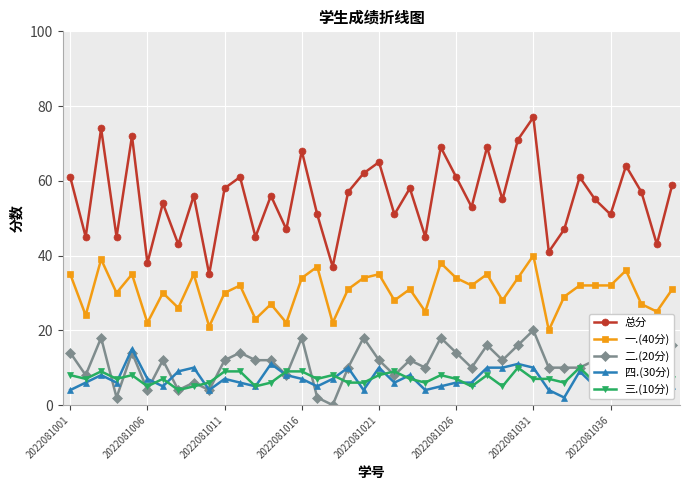

Which series has the widest spread of values?

总分